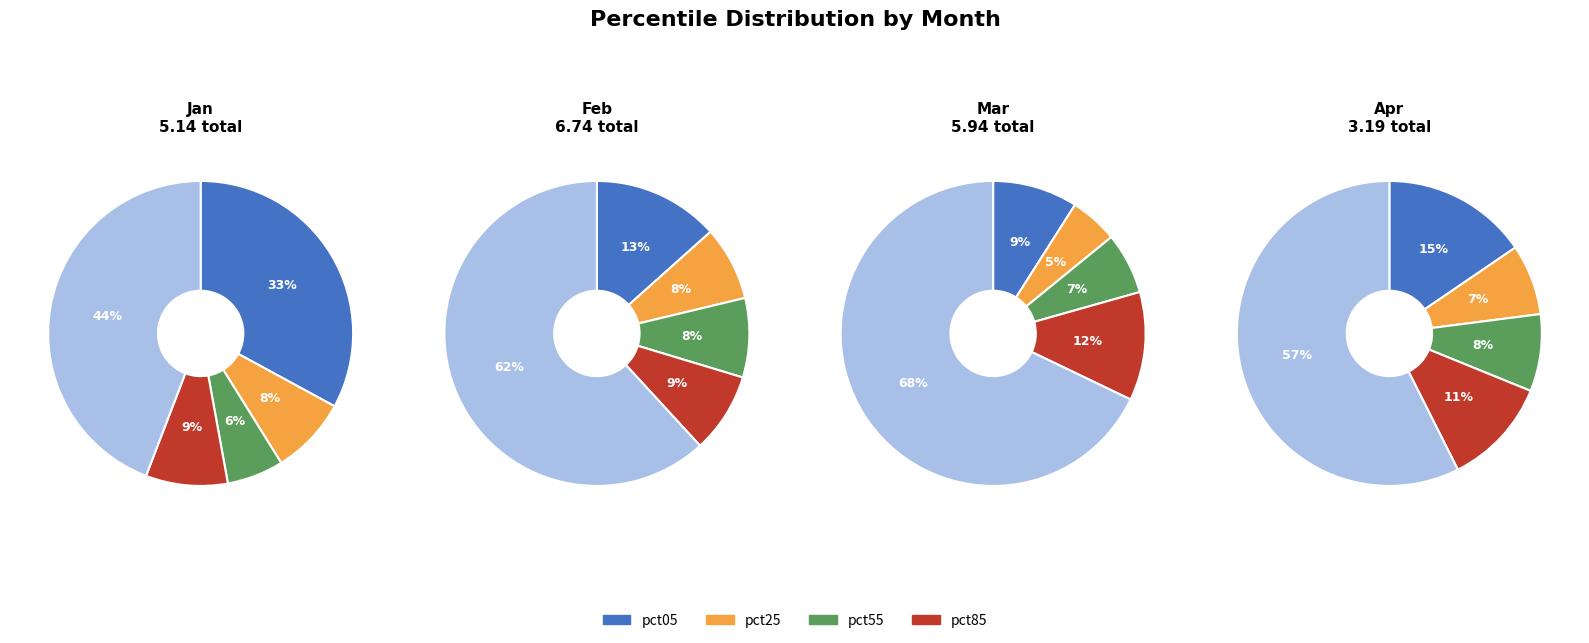

What is the largest slice in the pie chart?

pct95